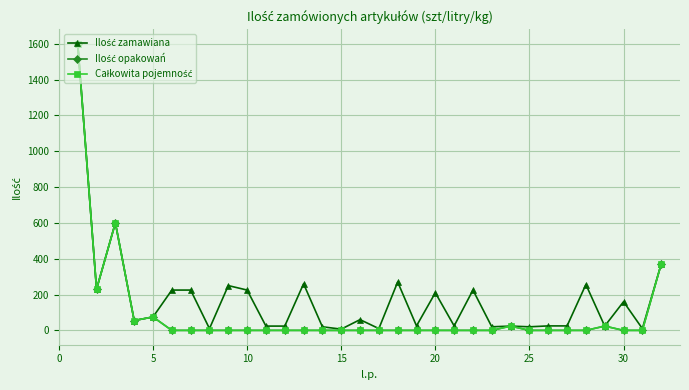

True or false: Całkowita pojemność and Ilość opakowań intersect in this chart.

False